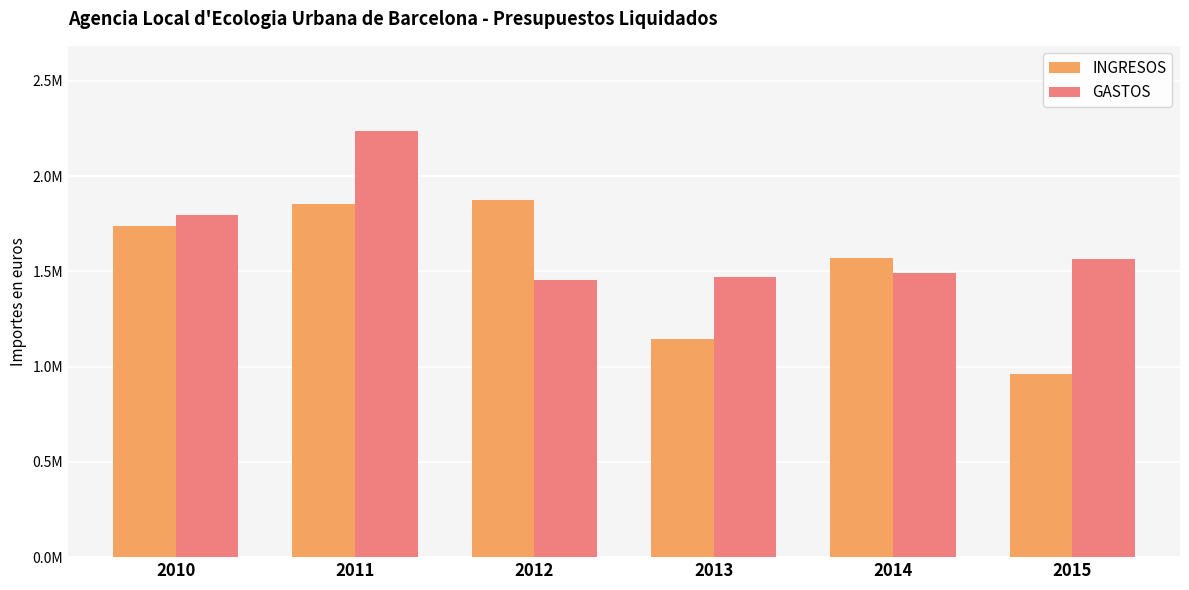

Reading right to left, extract all data points from this chart.

INGRESOS: 2015=961166.8	2014=1568427.6	2013=1144445.7	2012=1873538.2	2011=1854409.0	2010=1740004.8
GASTOS: 2015=1563438.8	2014=1490685.4	2013=1470341.7	2012=1456396.4	2011=2236024.5	2010=1793853.5